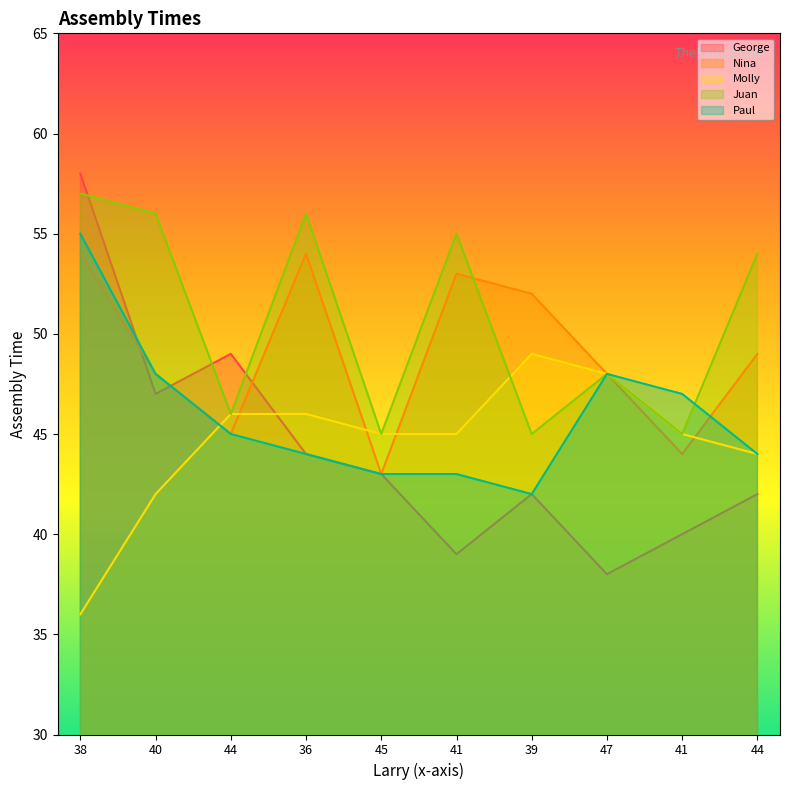

The Juan series shows 72 at 39. True or false?

False